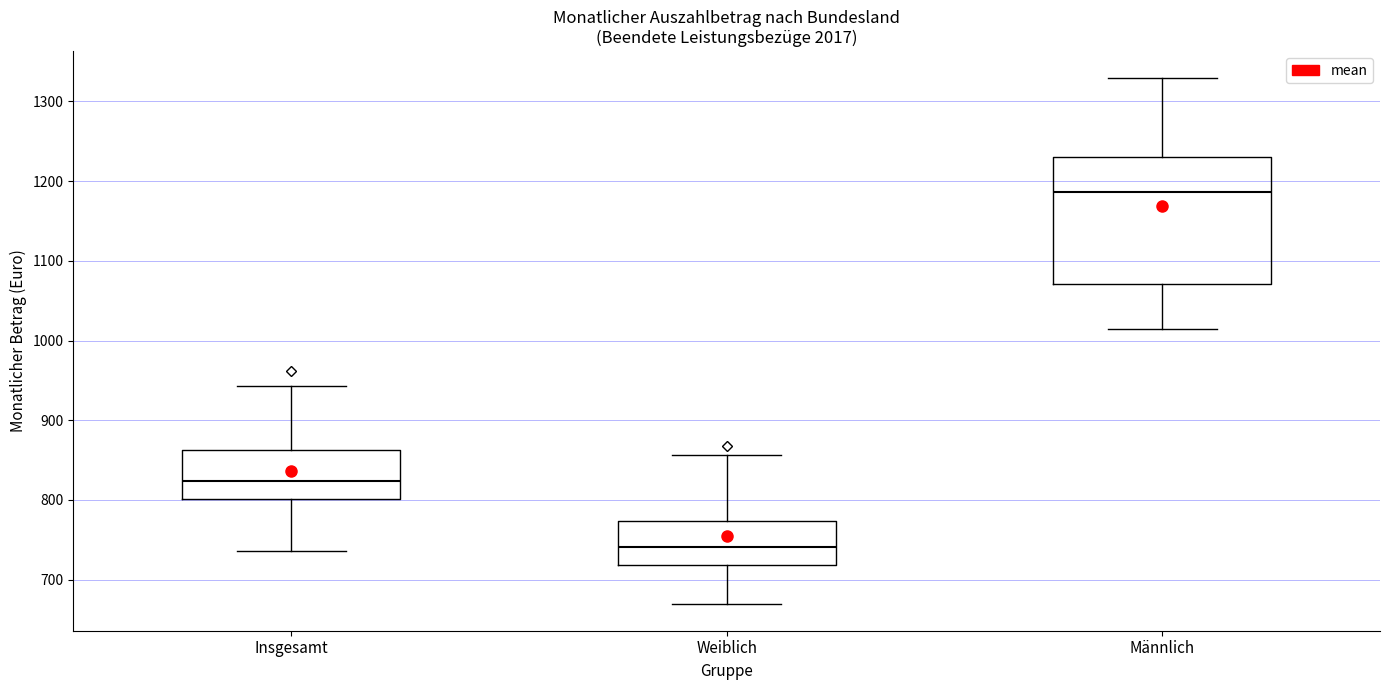

Where does the median line of the box for Weiblich sit on the y-axis? The values are not printed on the chart, so give them approximately, as read against the axis.

740